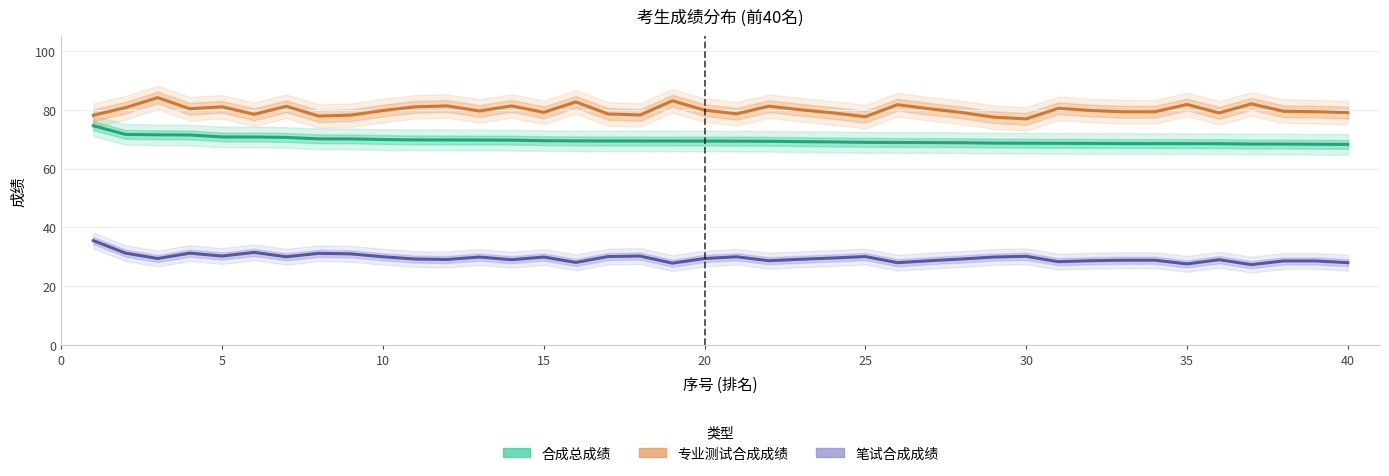

What is the smallest value displayed?

27.3